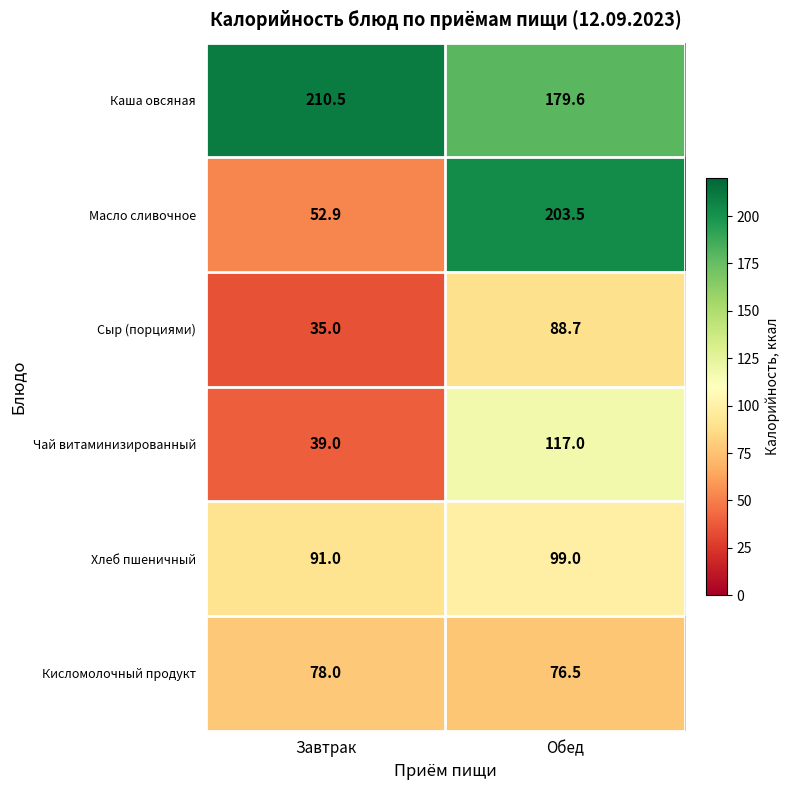

How many data points in Каша овсяная are less than 210?

1